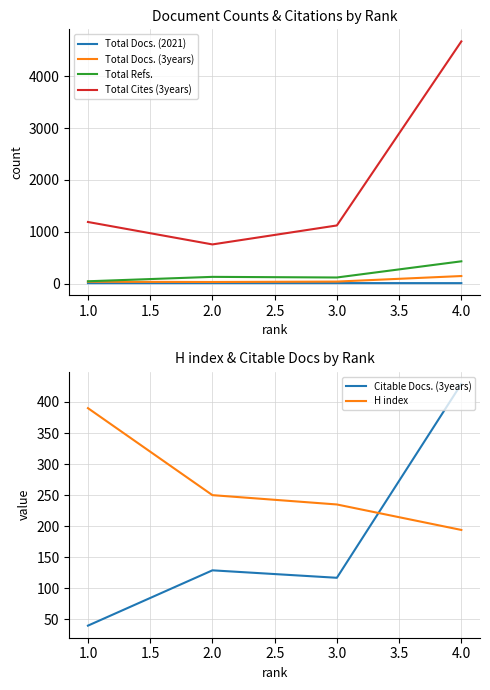

What is the sum of the Total Refs. values at 3.0 and 4.0?

546